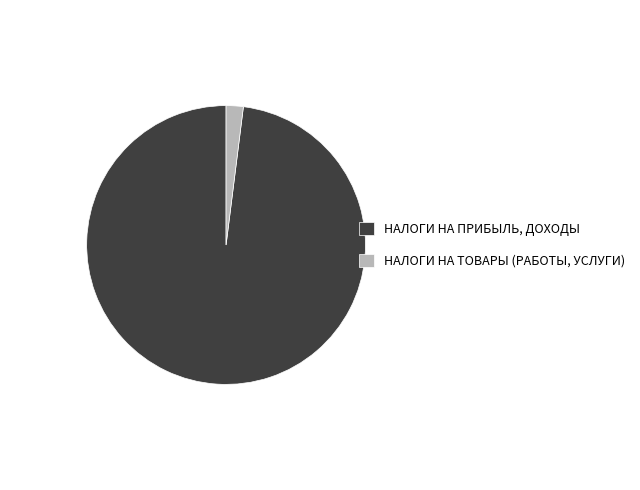

Is НАЛОГИ НА ПРИБЫЛЬ, ДОХОДЫ the majority of the pie?

Yes